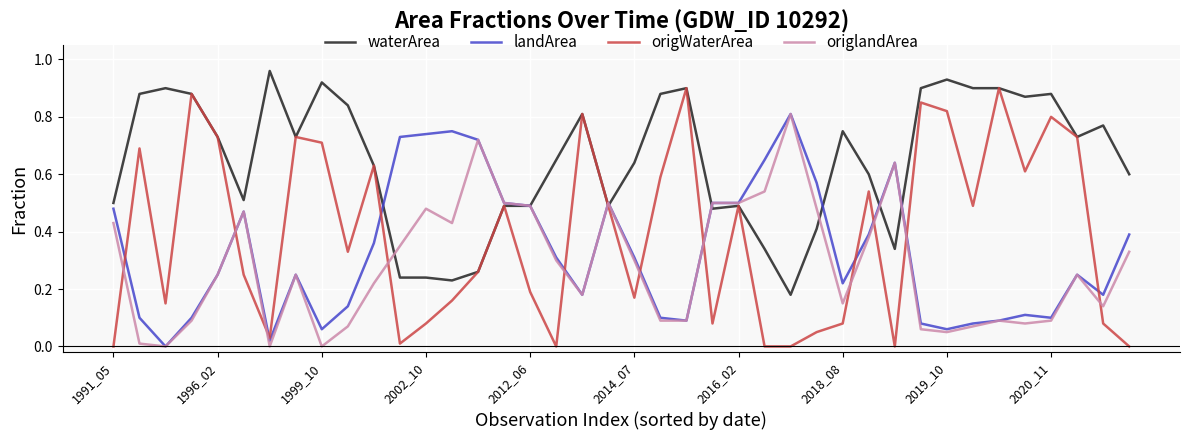

Which series has the largest range (max minus min)?

origWaterArea